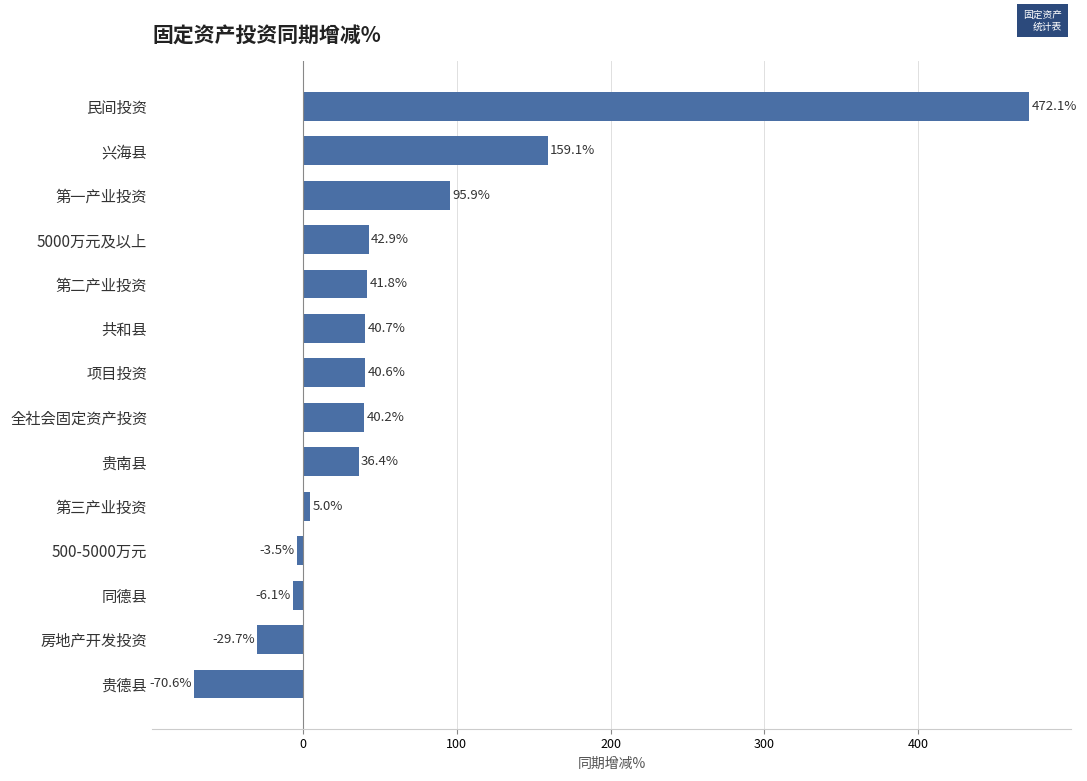

The value at 500-5000万元 is -3.5. True or false?

True